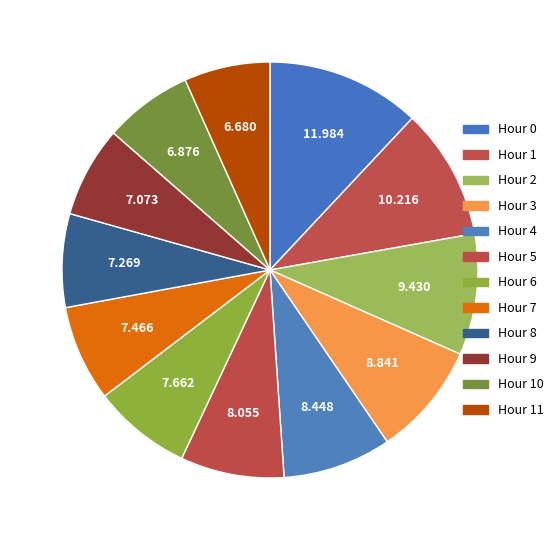

To the nearest percent, what is the combined percentage of Hour 7 and Hour 2?

17%